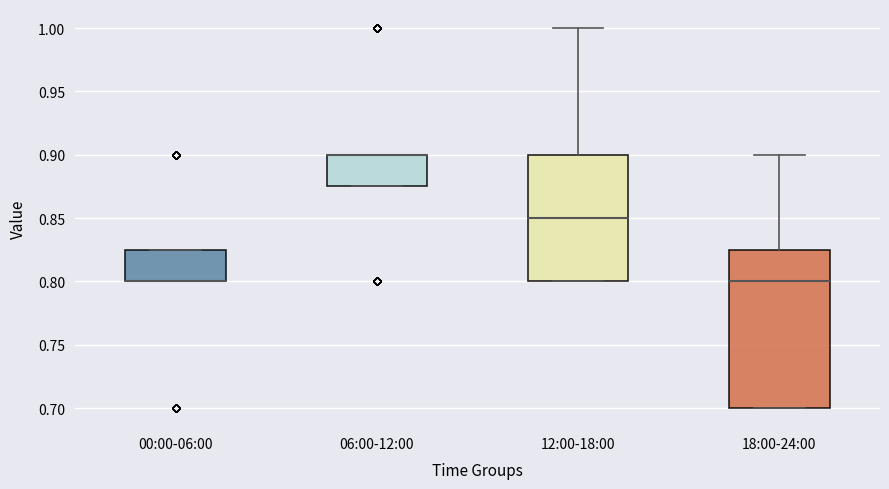

Which box is the tallest, from its lower edge to its upper edge?

18:00-24:00